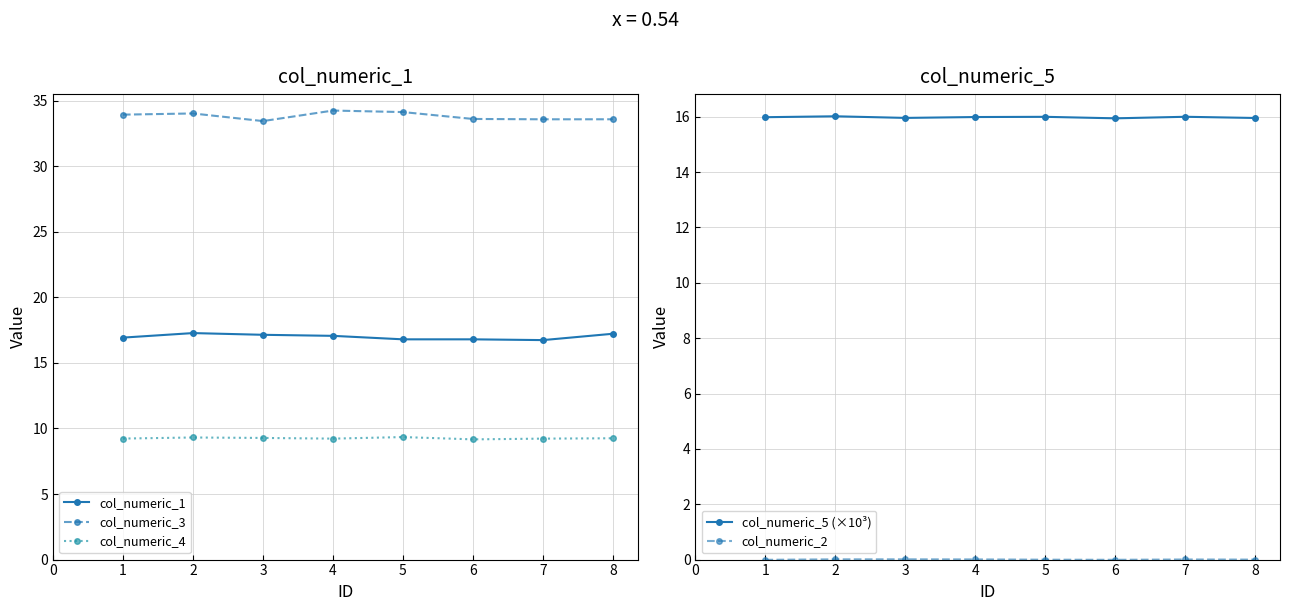

What is the maximum value for col_numeric_1?

17.3